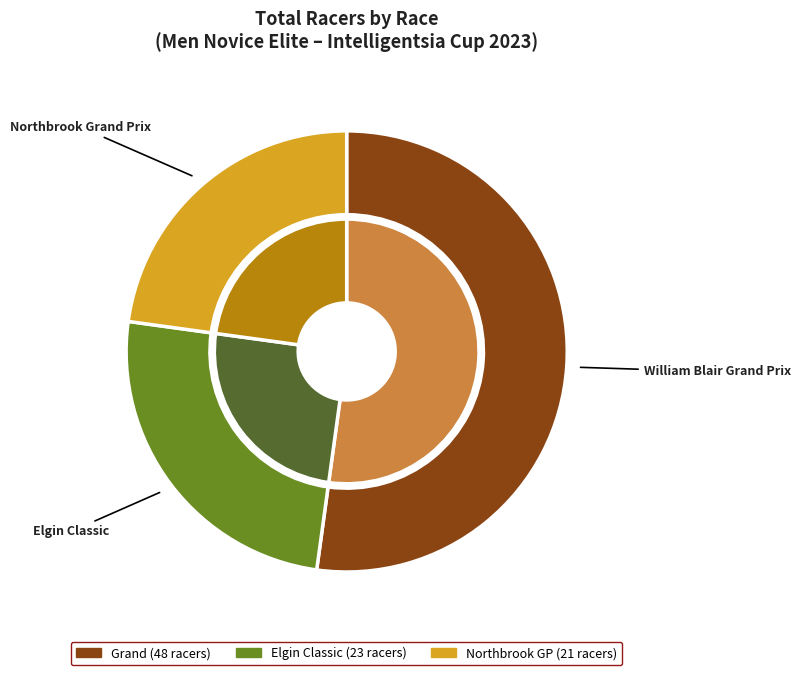

Which category has the biggest portion of the pie?

Intelligentsia Cup William Blair Grand Prix